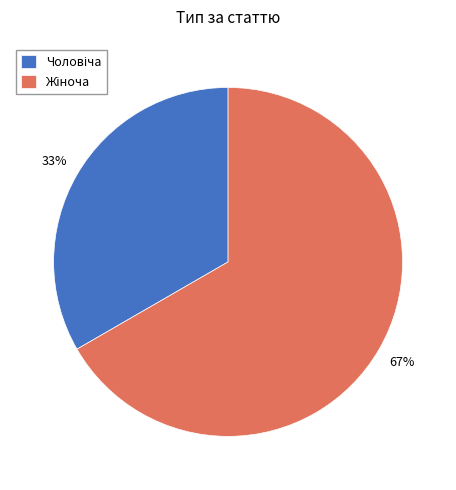

Is there any slice that represents more than half of the pie?

Yes